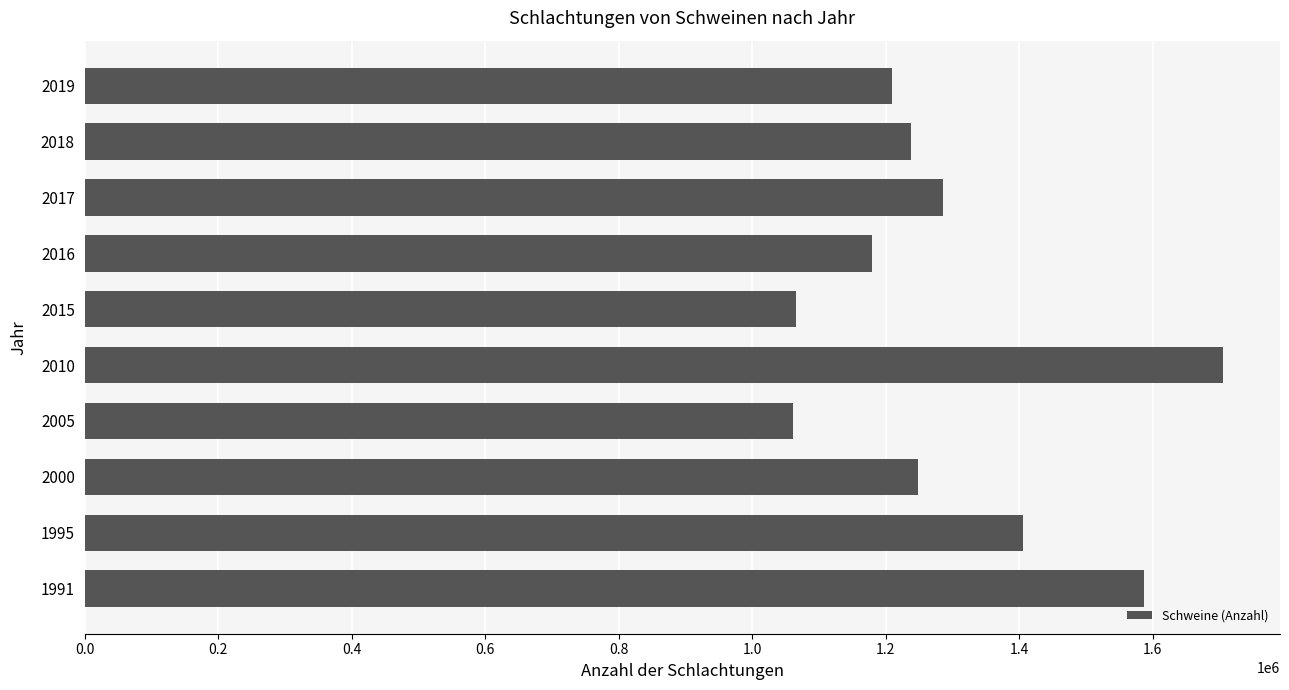

How many bars are there in total?

10